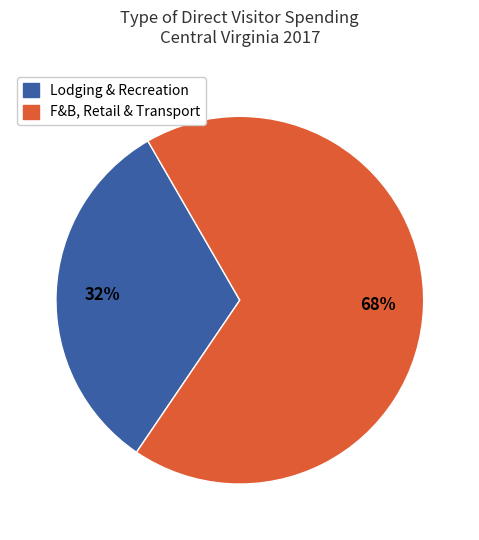

How many segments does this pie chart have?

2